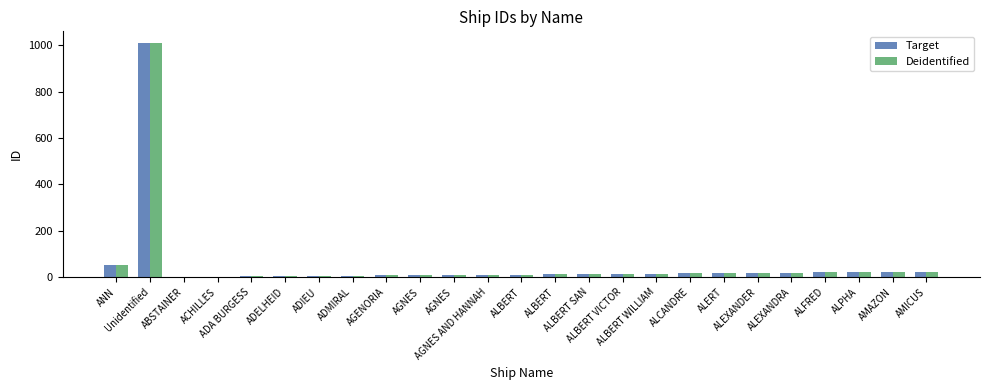

Does the chart contain stacked bars?

No